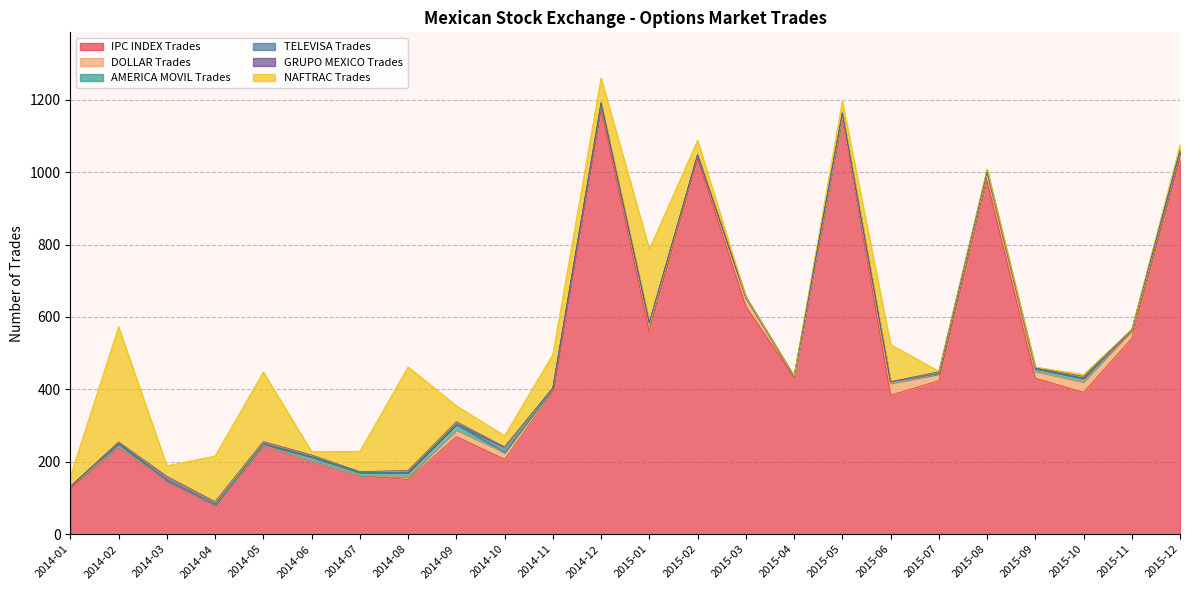

Reading left to right, extract all data points from this chart.

IPC INDEX Trades: 2014-01=129	2014-02=240	2014-03=147	2014-04=79	2014-05=246	2014-06=201	2014-07=162	2014-08=151	2014-09=270	2014-10=207	2014-11=393	2014-12=1174	2015-01=560	2015-02=1038	2015-03=629	2015-04=433	2015-05=1153	2015-06=384	2015-07=424	2015-08=976	2015-09=431	2015-10=392	2015-11=541	2015-12=1036
DOLLAR Trades: 2014-01=2	2014-02=1	2014-03=1	2014-04=1	2014-05=0	2014-06=0	2014-07=0	2014-08=7	2014-09=18	2014-10=19	2014-11=10	2014-12=15	2015-01=16	2015-02=10	2015-03=25	2015-04=3	2015-05=0	2015-06=33	2015-07=18	2015-08=25	2015-09=19	2015-10=29	2015-11=23	2015-12=17
AMERICA MOVIL Trades: 2014-01=0	2014-02=9	2014-03=1	2014-04=2	2014-05=2	2014-06=13	2014-07=9	2014-08=13	2014-09=16	2014-10=0	2014-11=0	2014-12=0	2015-01=8	2015-02=0	2015-03=0	2015-04=0	2015-05=10	2015-06=4	2015-07=2	2015-08=0	2015-09=8	2015-10=10	2015-11=0	2015-12=4
TELEVISA Trades: 2014-01=0	2014-02=1	2014-03=0	2014-04=0	2014-05=2	2014-06=0	2014-07=0	2014-08=0	2014-09=0	2014-10=15	2014-11=0	2014-12=0	2015-01=0	2015-02=0	2015-03=0	2015-04=0	2015-05=0	2015-06=0	2015-07=0	2015-08=3	2015-09=0	2015-10=0	2015-11=0	2015-12=0
GRUPO MEXICO Trades: 2014-01=1	2014-02=4	2014-03=11	2014-04=8	2014-05=6	2014-06=5	2014-07=2	2014-08=5	2014-09=7	2014-10=0	2014-11=1	2014-12=4	2015-01=0	2015-02=0	2015-03=2	2015-04=0	2015-05=1	2015-06=0	2015-07=5	2015-08=0	2015-09=1	2015-10=5	2015-11=2	2015-12=4
NAFTRAC Trades: 2014-01=27	2014-02=318	2014-03=29	2014-04=126	2014-05=192	2014-06=9	2014-07=56	2014-08=286	2014-09=44	2014-10=31	2014-11=93	2014-12=67	2015-01=203	2015-02=40	2015-03=0	2015-04=1	2015-05=33	2015-06=103	2015-07=1	2015-08=5	2015-09=3	2015-10=5	2015-11=0	2015-12=15